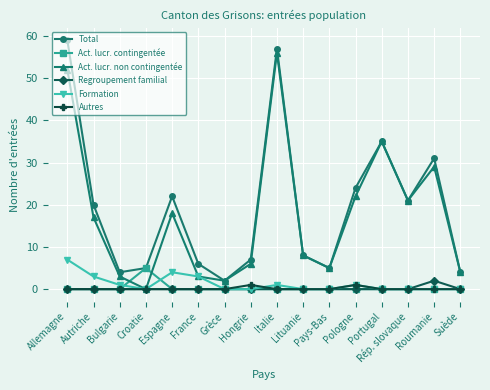

What is the greatest value displayed?

59